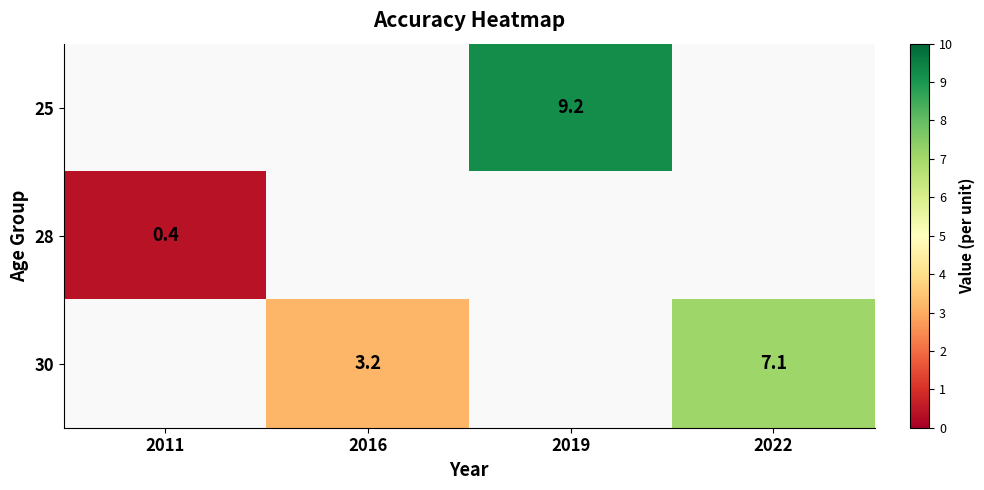

How many distinct data groups are displayed?

3